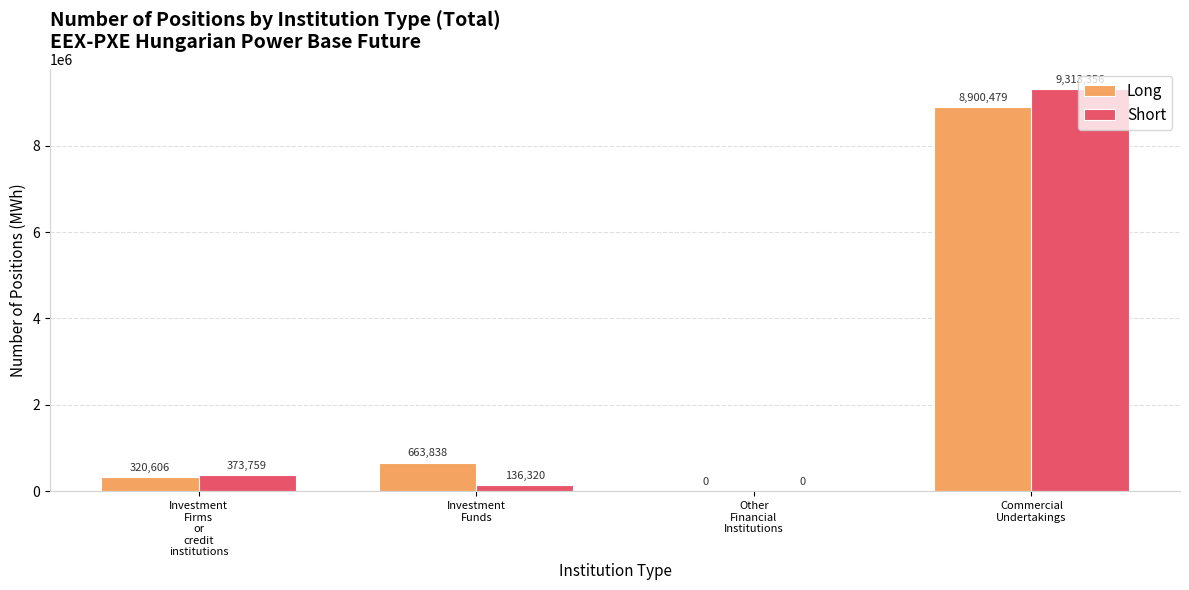

Reading left to right, what are all the values shown in this chart?

Long: 320606	663838	0	8900479
Short: 373759	136320	0	9313356